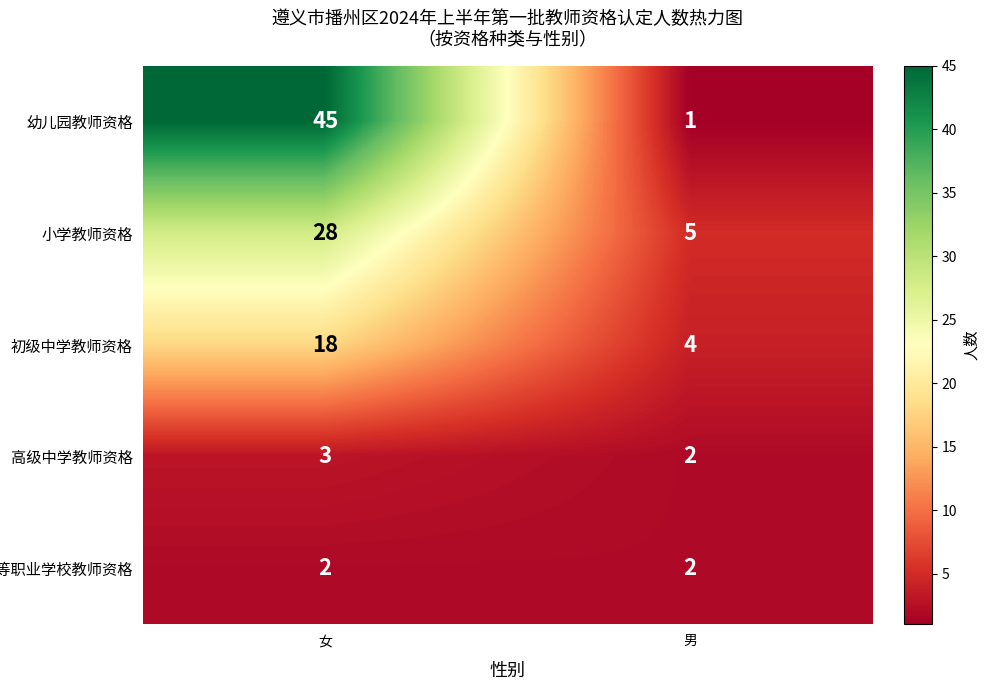

Rank the series at 女 from highest to lowest value.

幼儿园教师资格, 小学教师资格, 初级中学教师资格, 高级中学教师资格, 中等职业学校教师资格